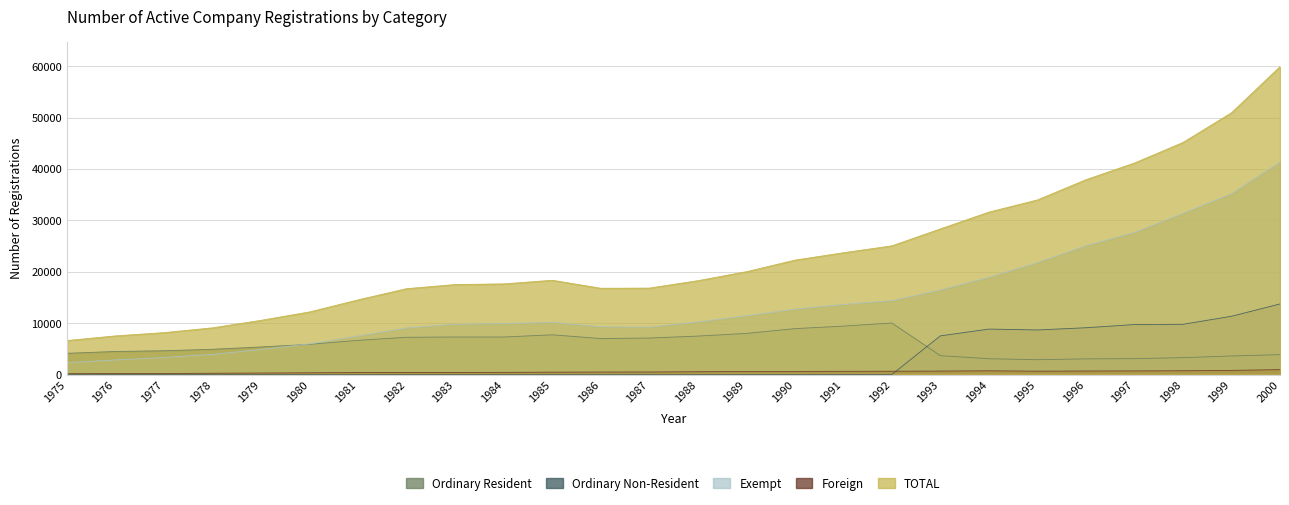

At which label does Exempt reach its peak?

2000